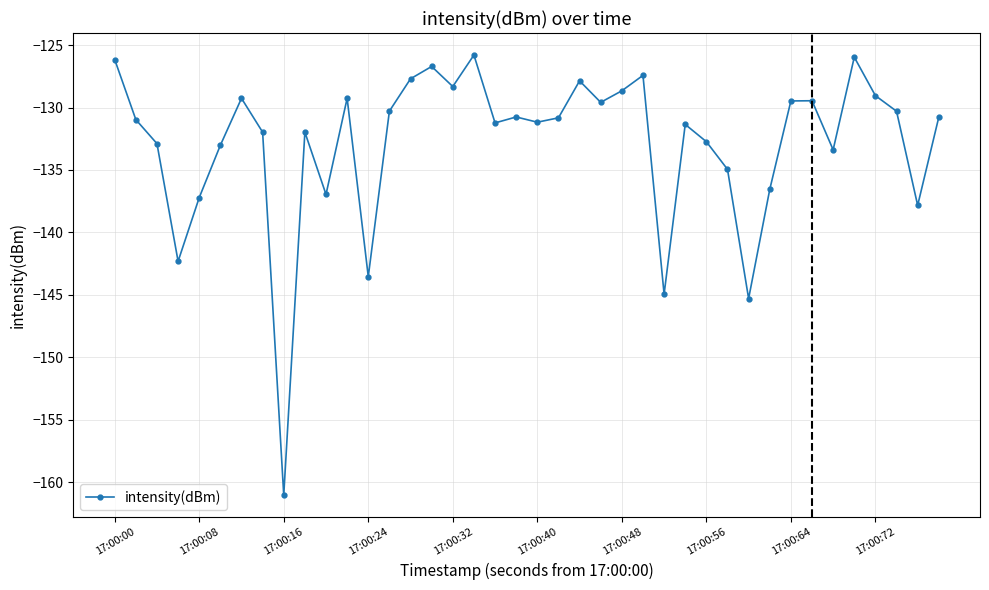

How many interior local peaks (higher than both neighbors) does the data have?

11